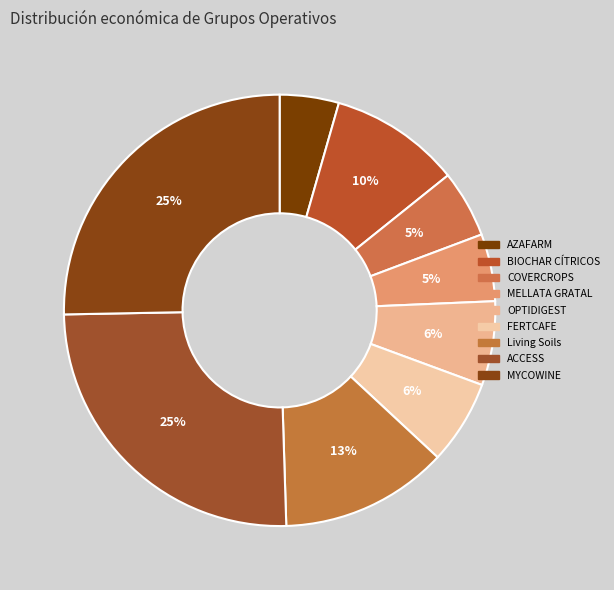

To the nearest percent, what portion does ACCESS represent?

25%